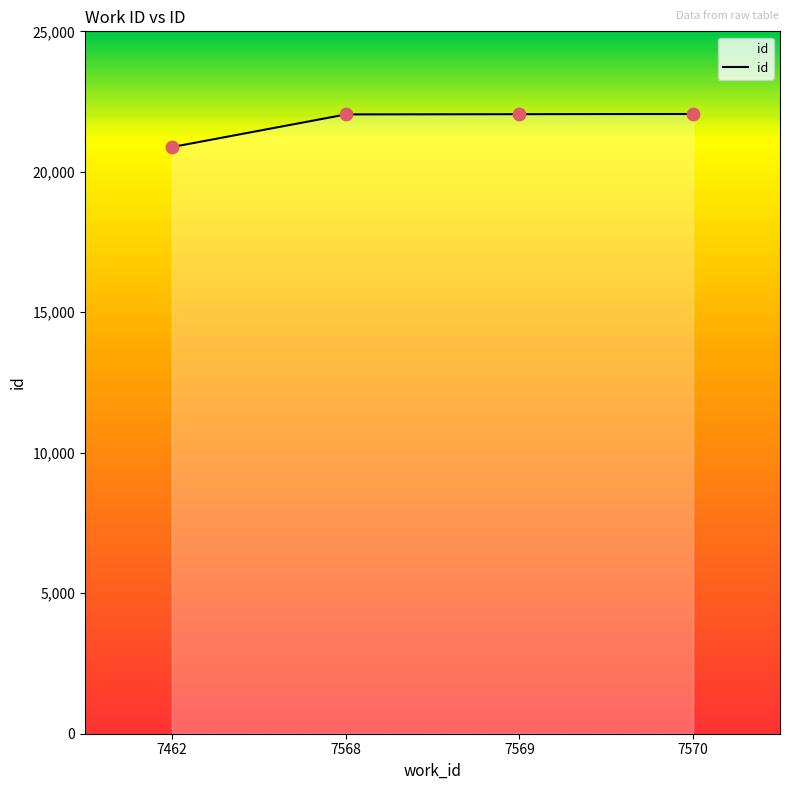

What is the ratio of the value at 7569 to the value at 7570?

1.0